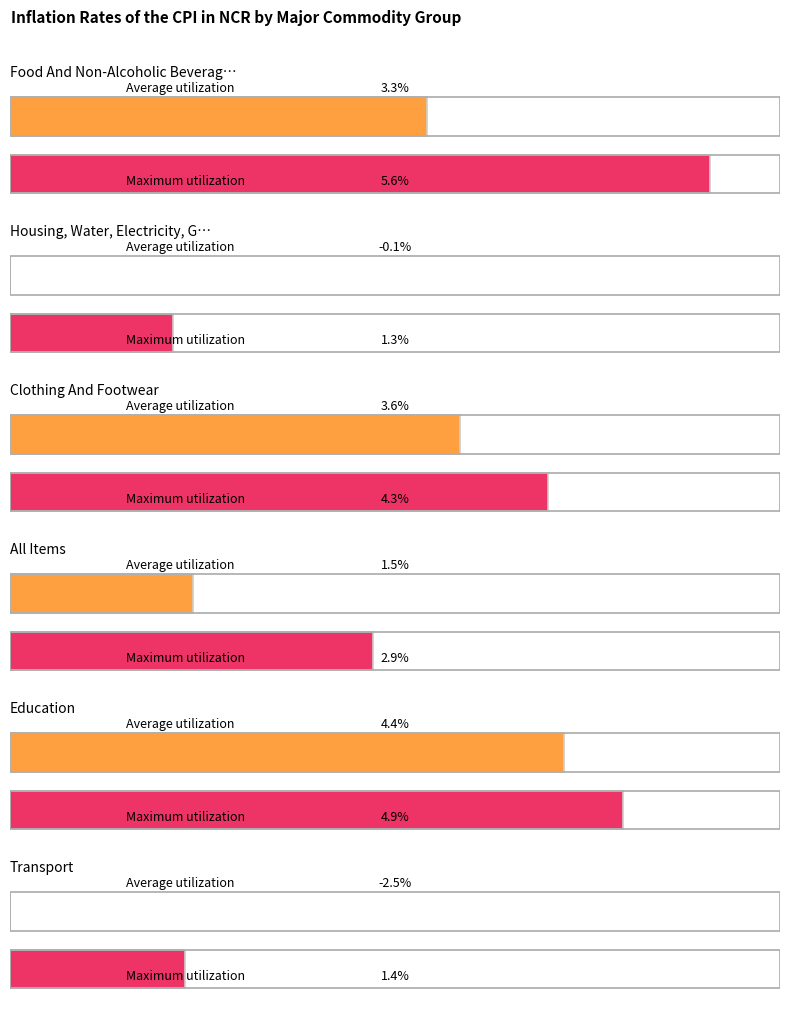

What is the value of the Food And Non-Alcoholic Beverages bar at the 2nd from the left?

5.6